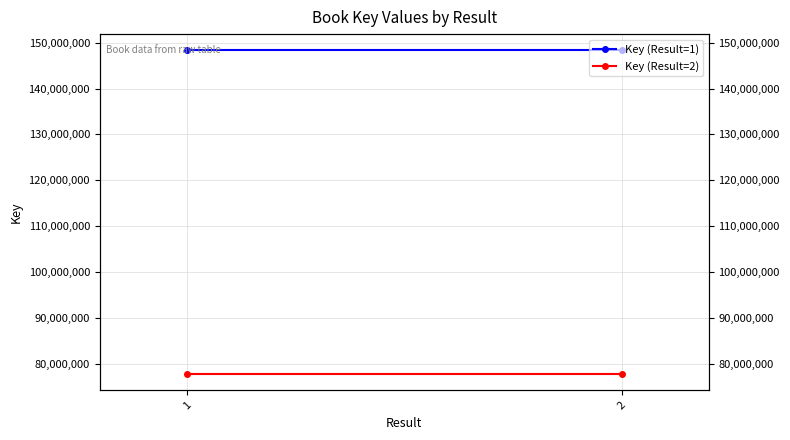

What is the difference between the highest and lowest values at 2?

70646940